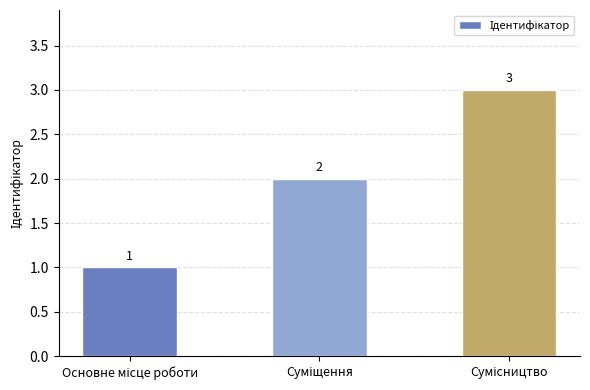

What is the maximum value shown in the chart?

3